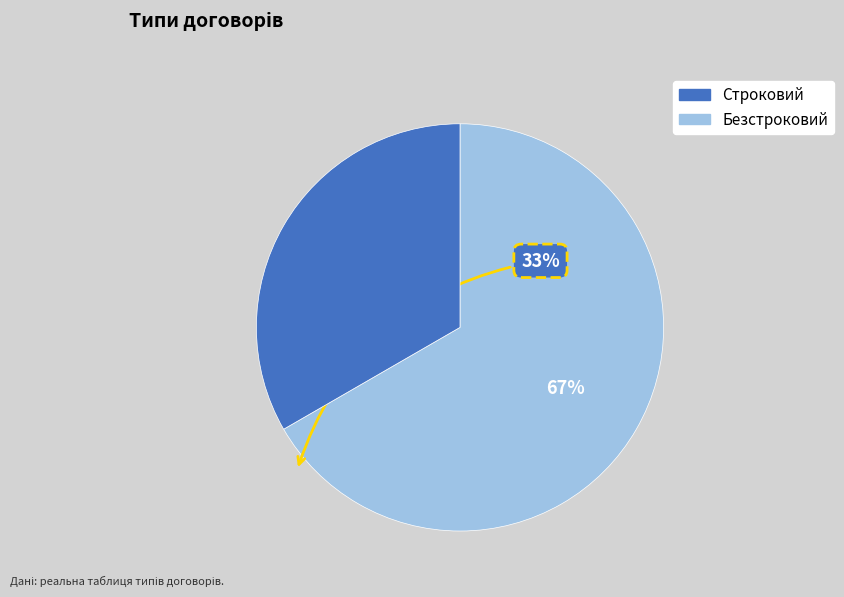

Do Безстроковий and Строковий together represent more than half of the pie?

Yes